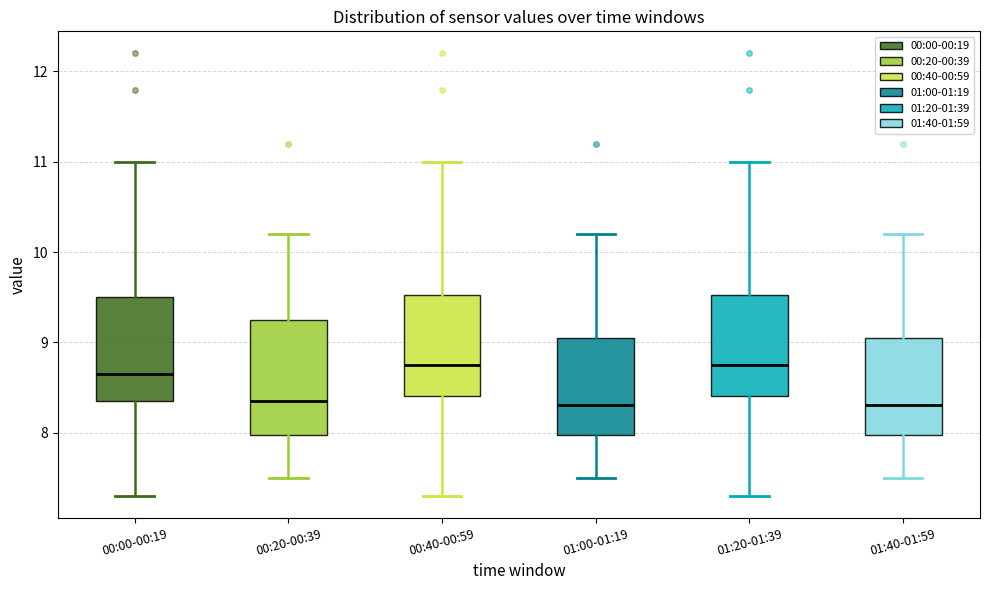

Where does the median line of the box for 01:00-01:19 sit on the y-axis? The values are not printed on the chart, so give them approximately, as read against the axis.

8.3